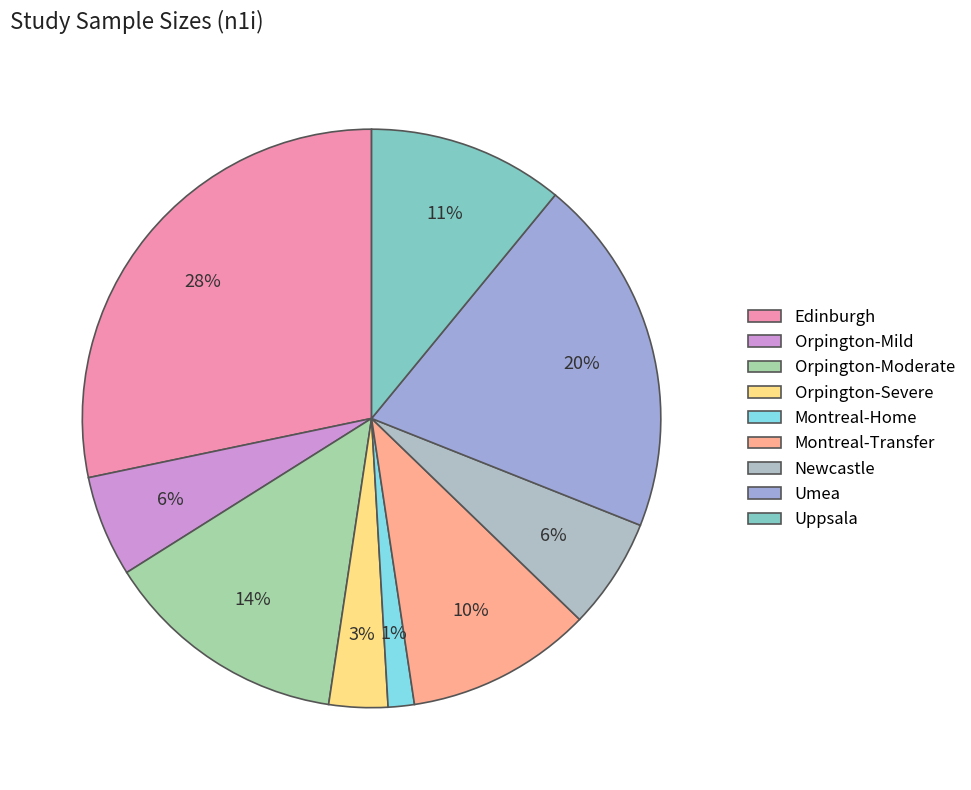

Approximately how many times larger is the value at Orpington-Severe compared to Montreal-Transfer?

0.3